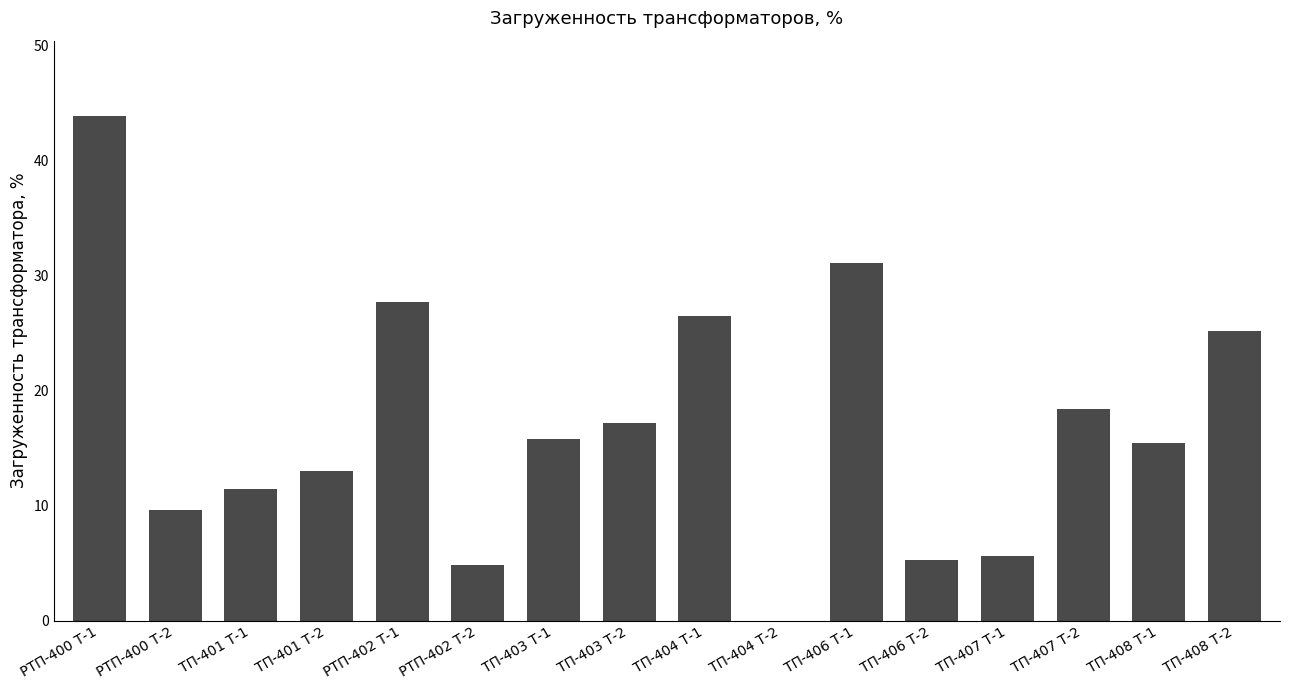

What is the ratio of the value at РТП-400 Т-1 to the value at ТП-401 Т-2?

3.4